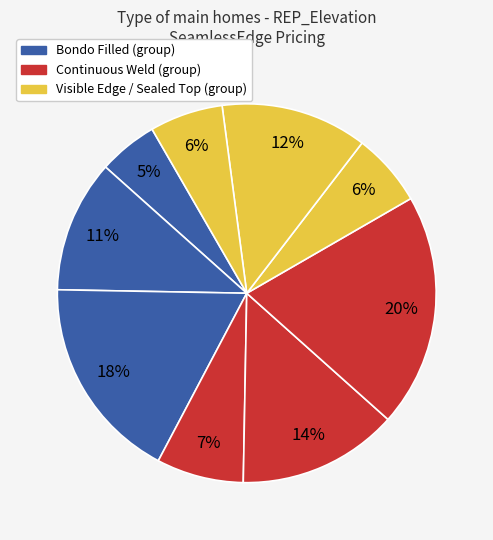

What is the smallest slice in the pie chart?

Bondo Filled